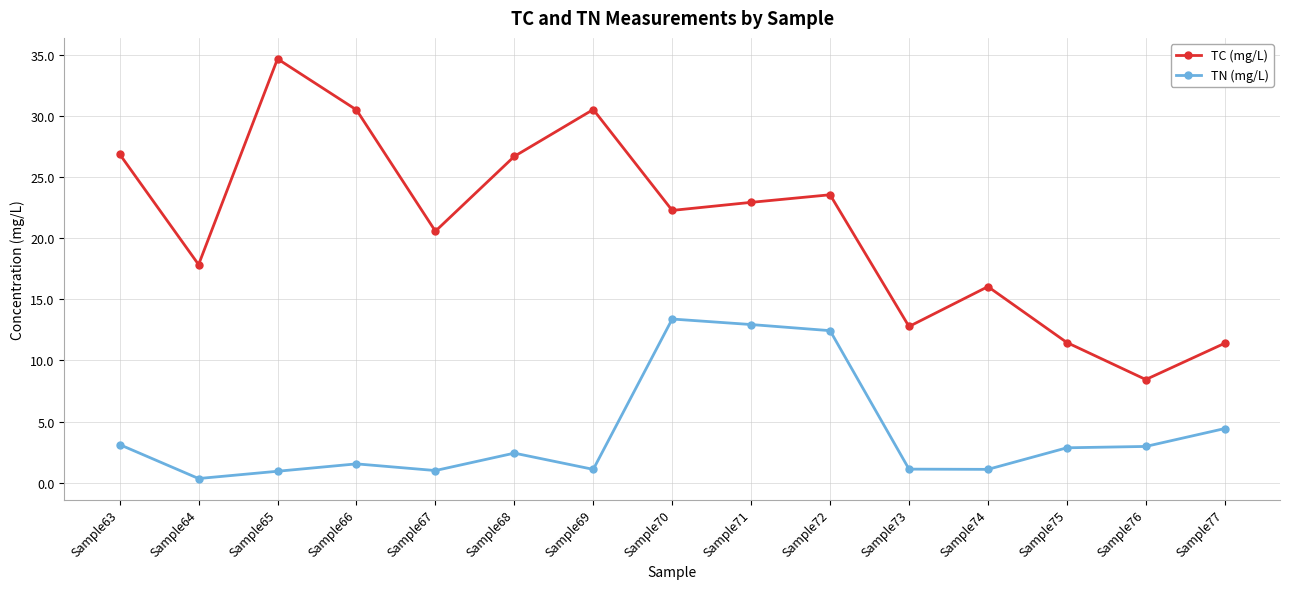

What is the value of the TC (mg/L) point at the 8th from the left?

22.3